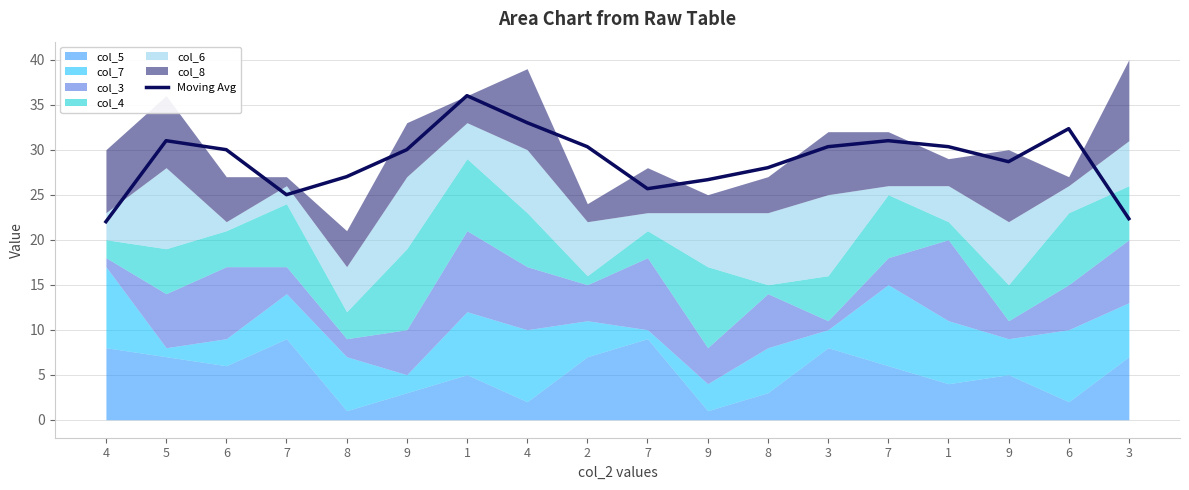

What is the average value?

28.9